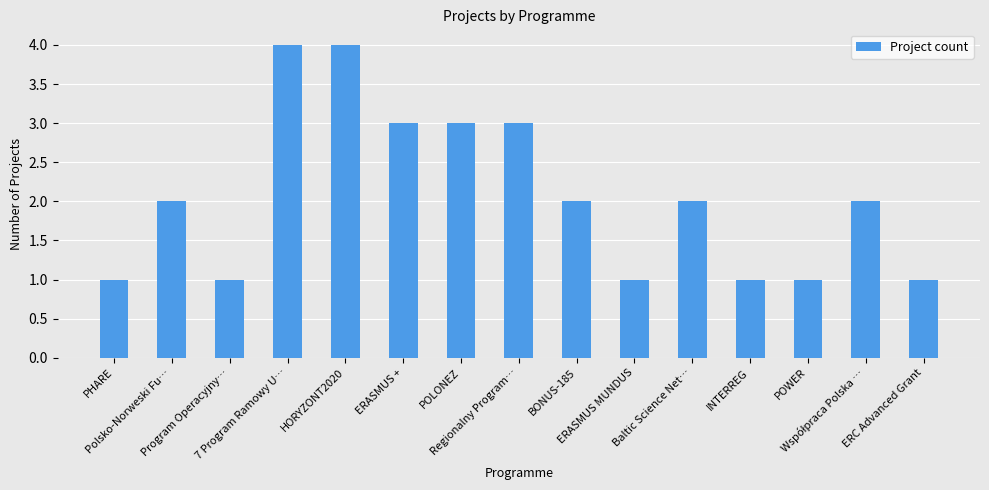

How many distinct data groups are displayed?

1